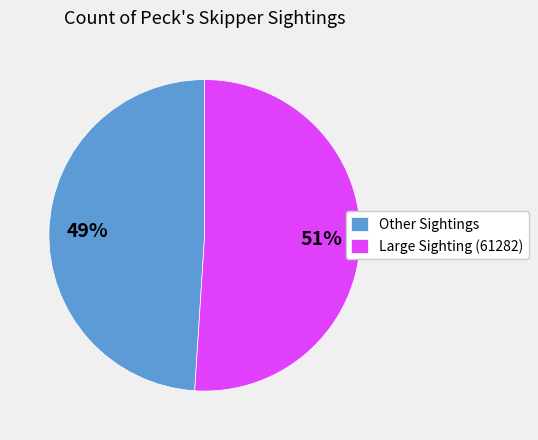

How many segments does this pie chart have?

2